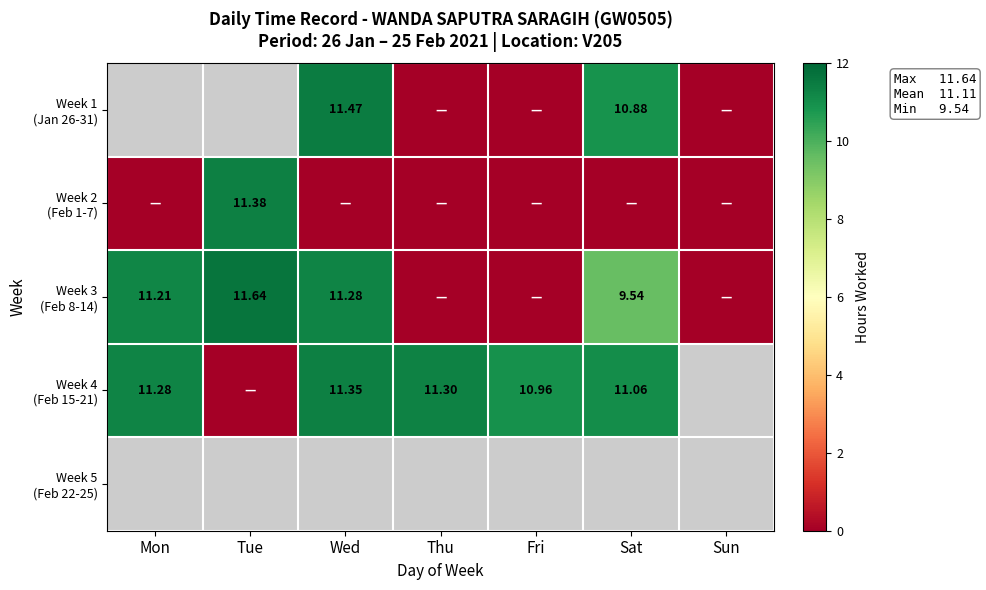

At which label does Week 4 (Feb 15-21) reach its peak?

Wed